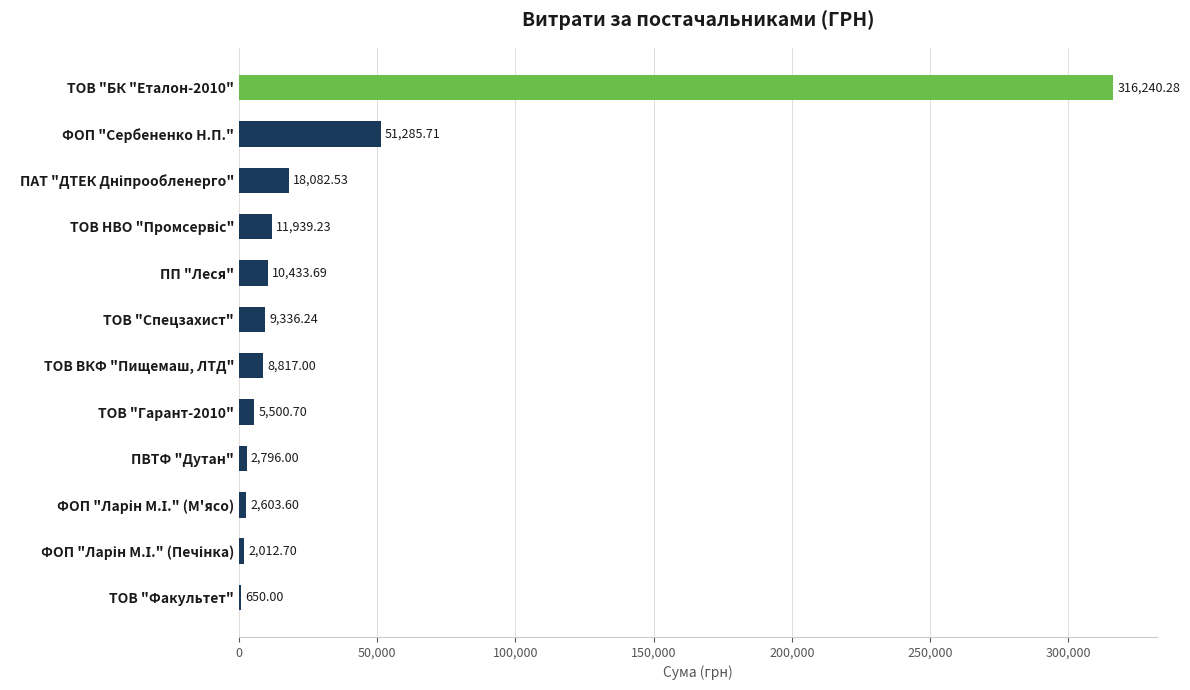

At which label is the value closest to 158445?

ФОП "Сербененко Н.П."